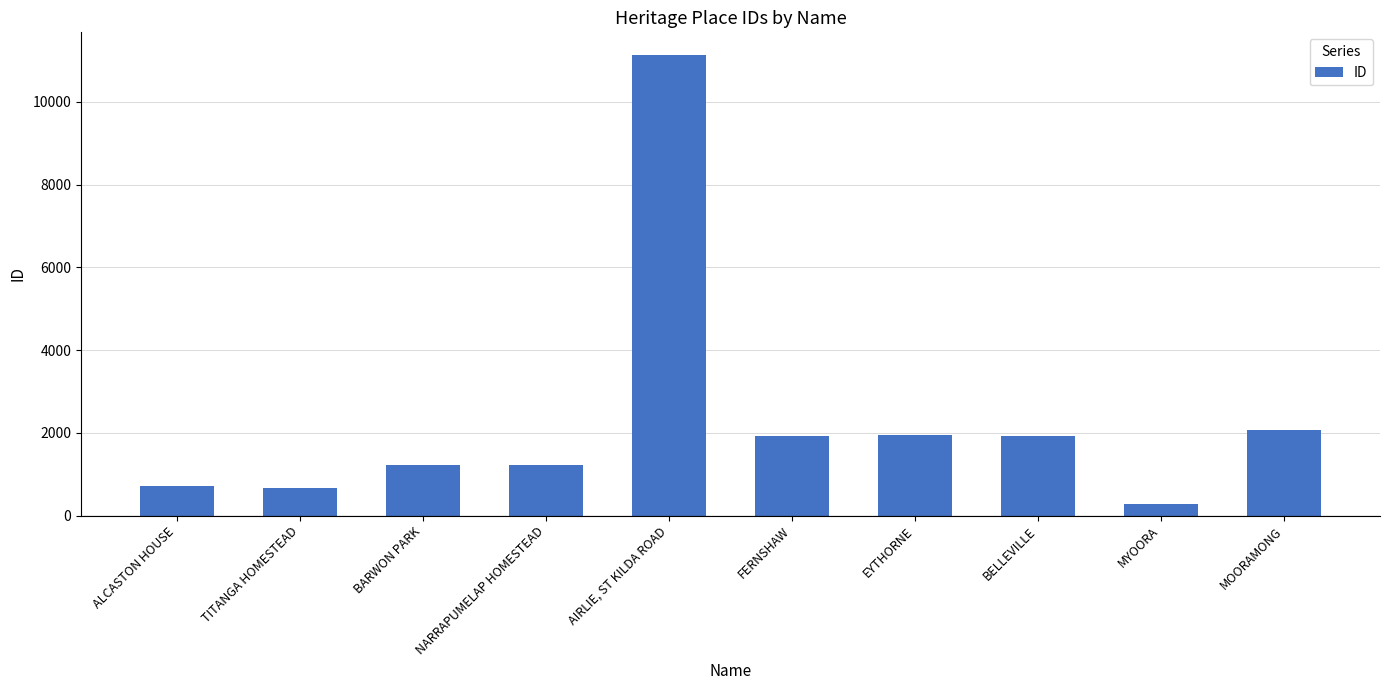

Rank the categories by value from lowest to highest.

MYOORA, TITANGA HOMESTEAD, ALCASTON HOUSE, NARRAPUMELAP HOMESTEAD, BARWON PARK, BELLEVILLE, FERNSHAW, EYTHORNE, MOORAMONG, AIRLIE, ST KILDA ROAD